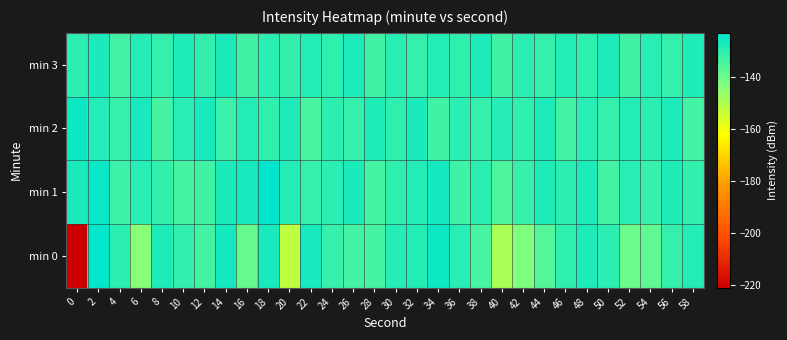

How many data points does each series have?

30